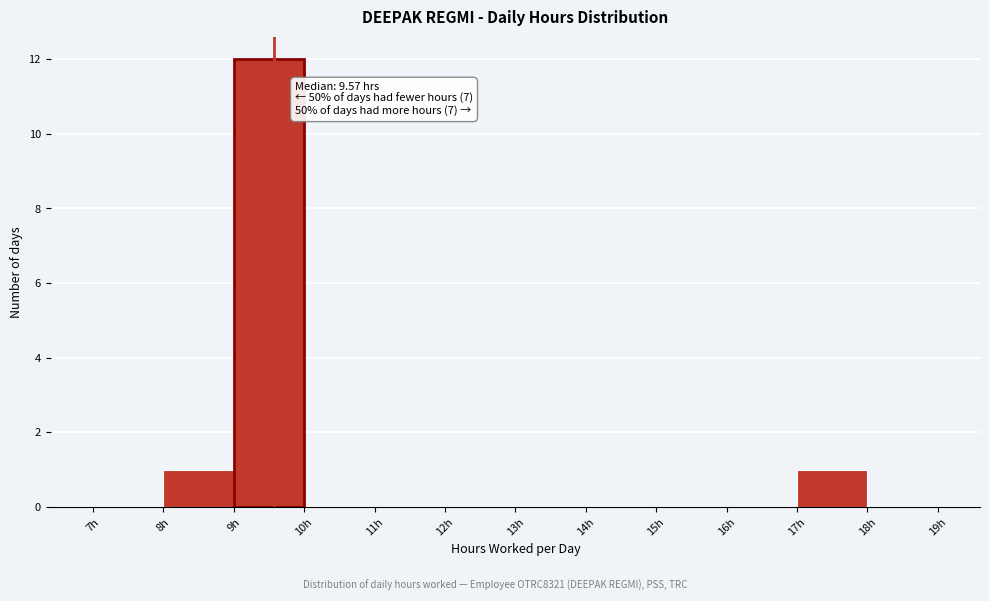

Which range on the x-axis has the tallest bar?

9 to 10